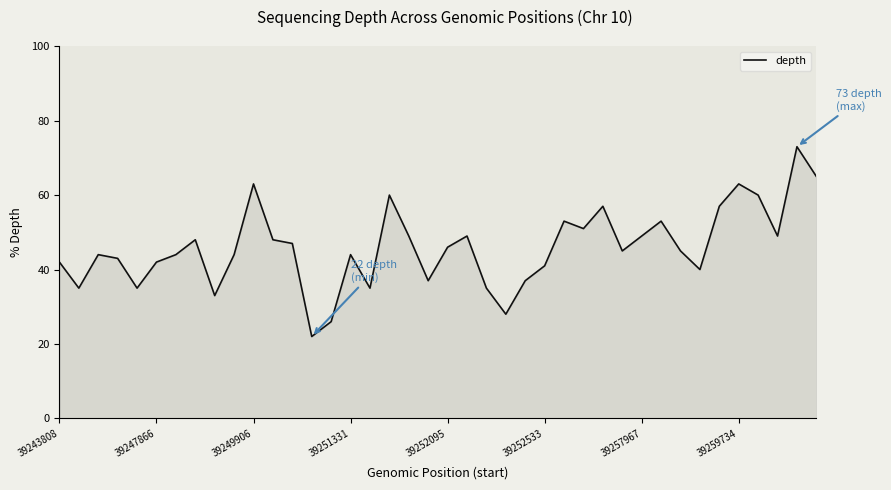

What is the greatest value displayed?

73